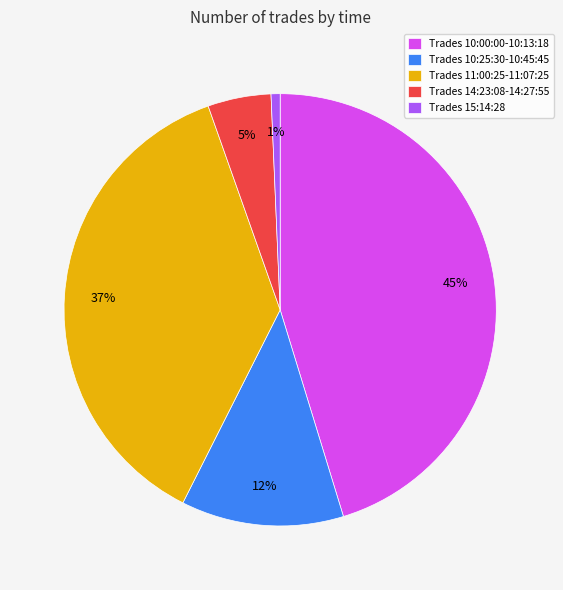

Rank the categories by value from lowest to highest.

Trades 15:14:28, Trades 14:23:08-14:27:55, Trades 10:25:30-10:45:45, Trades 11:00:25-11:07:25, Trades 10:00:00-10:13:18